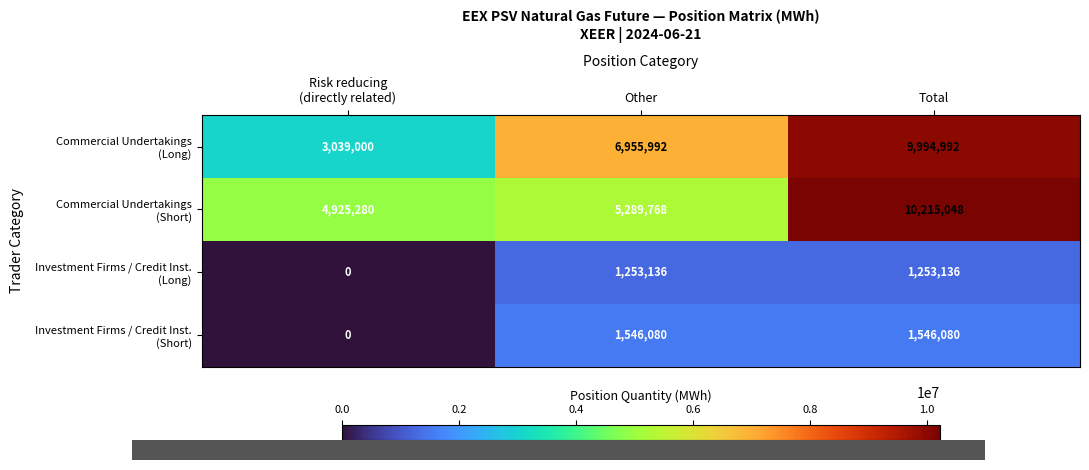

At which category is the sum across all series the highest?

Total